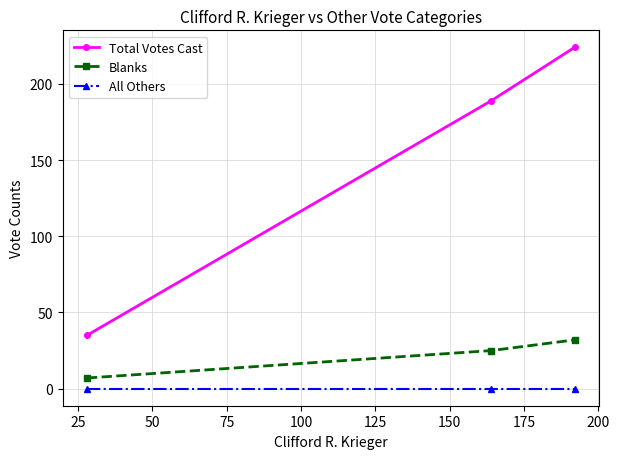

Which series has the widest spread of values?

Total Votes Cast